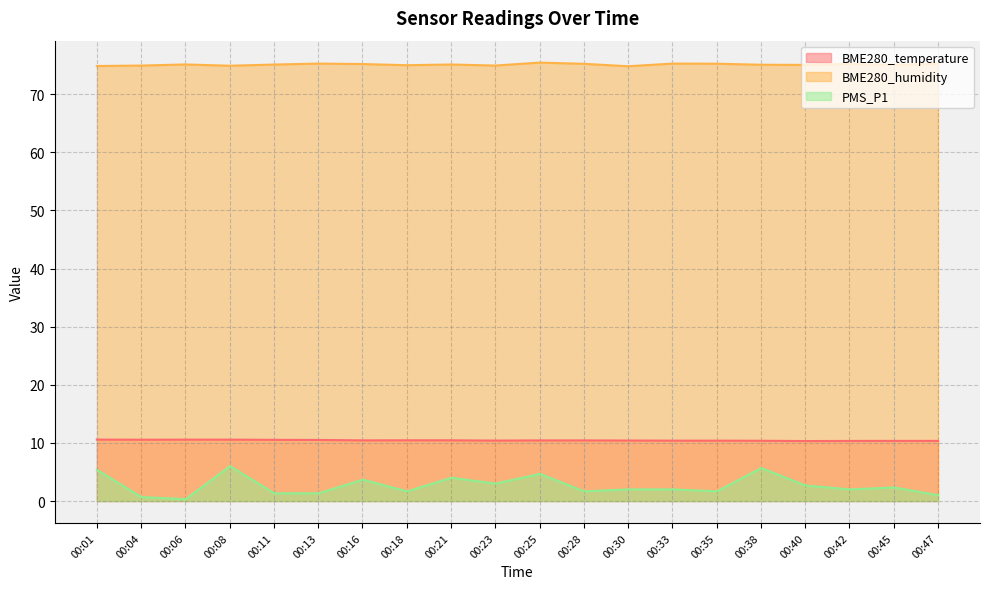

Which series changed the most between 00:06 and 00:23?

PMS_P1